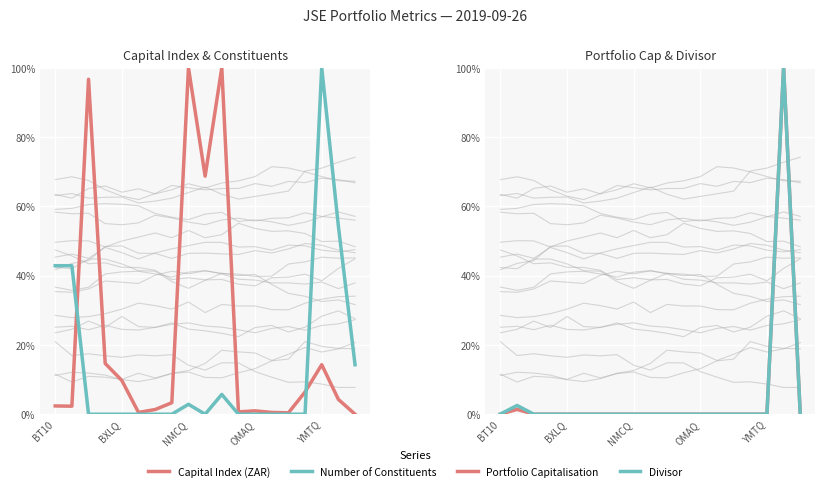

Is this an area chart (filled region under the line)?

No